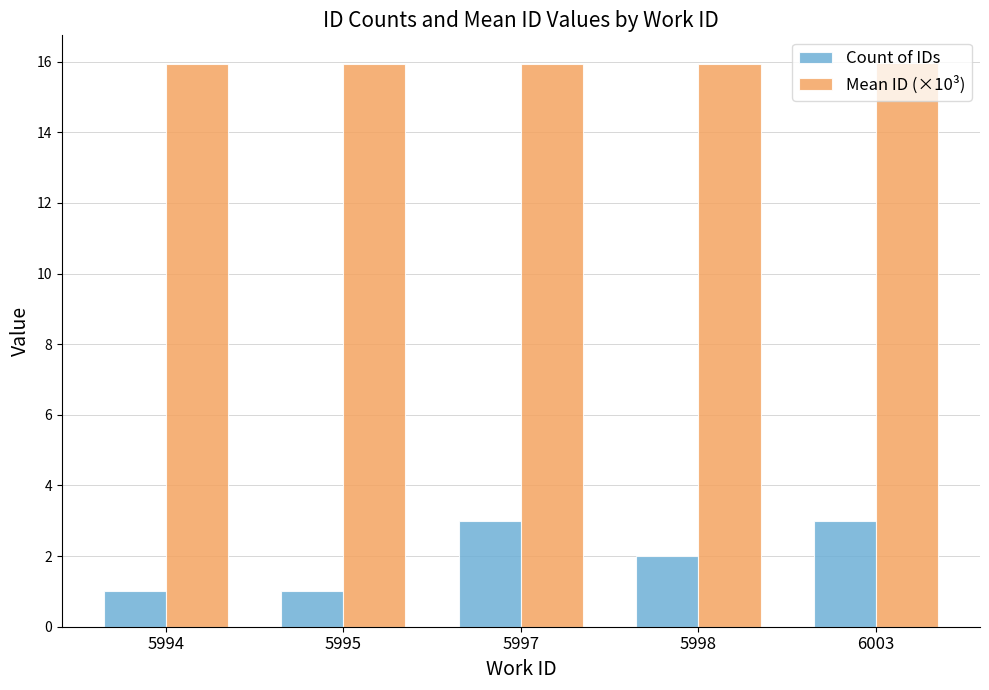

Which series has the widest spread of values?

Count of IDs